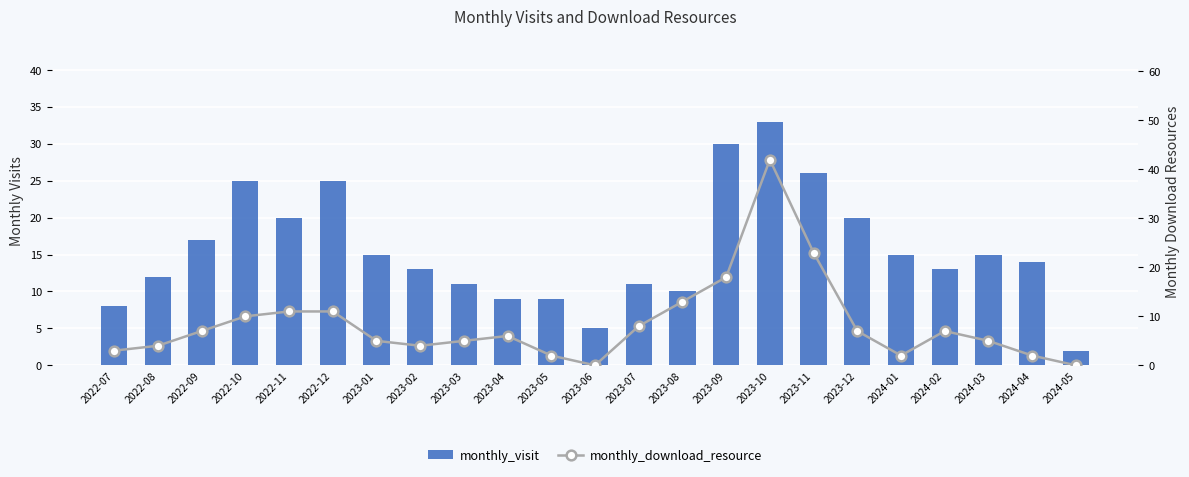

Between 2023-08 and 2024-02, which is larger?

2024-02